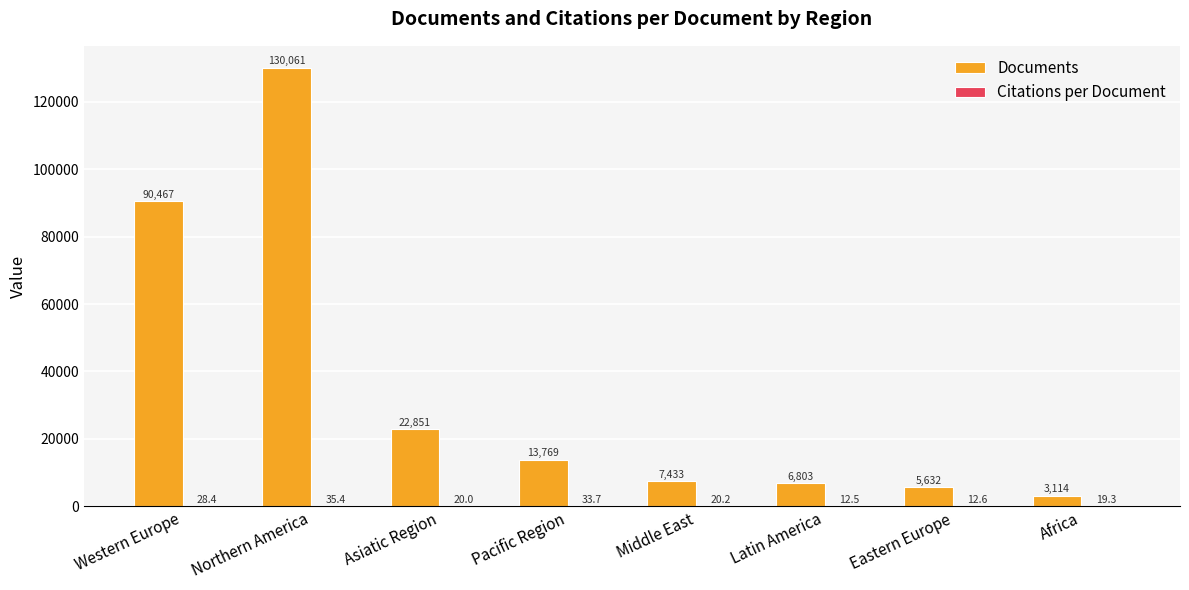

What is the approximate value of Documents at Eastern Europe?

5632.0